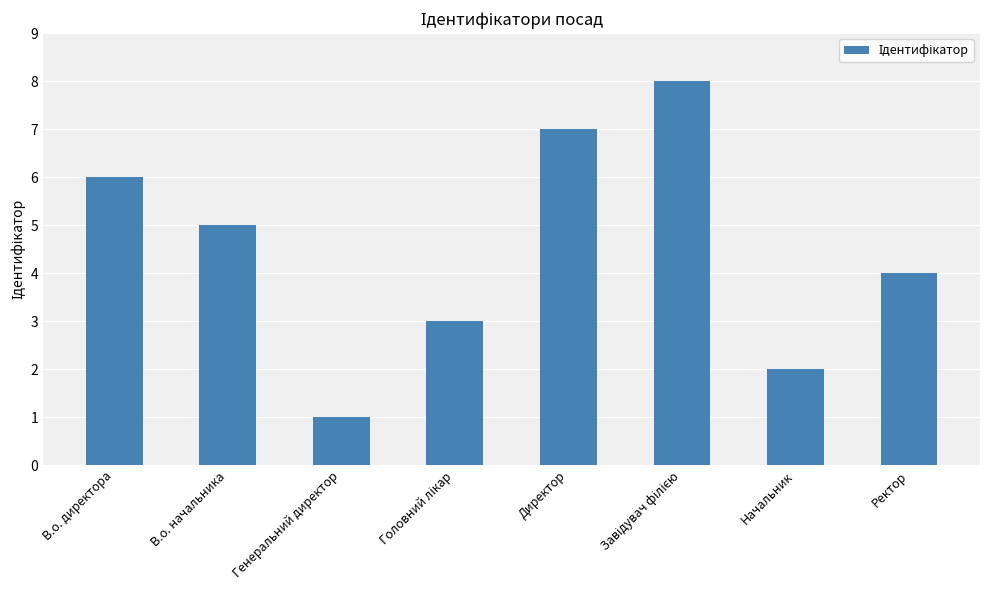

How many bars are there in total?

8